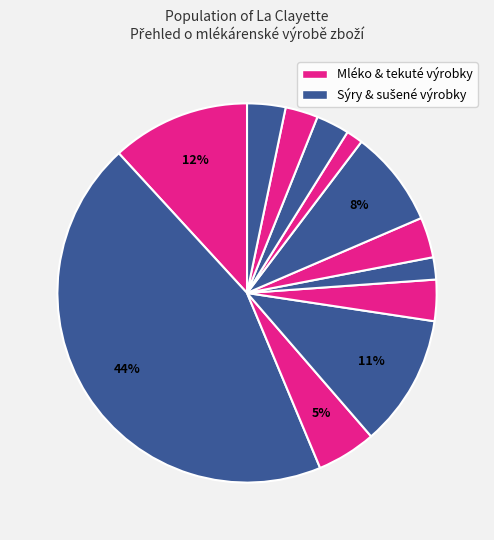

Rank the categories by value from highest to lowest.

Trvanlivé mléko, Čerstvé mléko, Jogurty, Přírodní sýry, Smetana, Kysané výrobky ostatní, Tvarohy, Syrovátka zahuštěná, Sušené mléko, Syrovátka sušená, Máslo, Tavené sýry